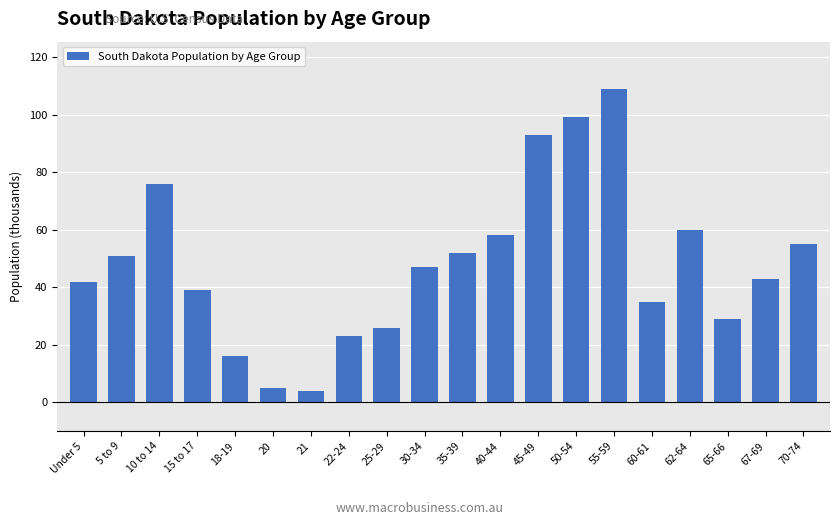

Reading left to right, extract all data points from this chart.

42	51	76	39	16	5	4	23	26	47	52	58	93	99	109	35	60	29	43	55